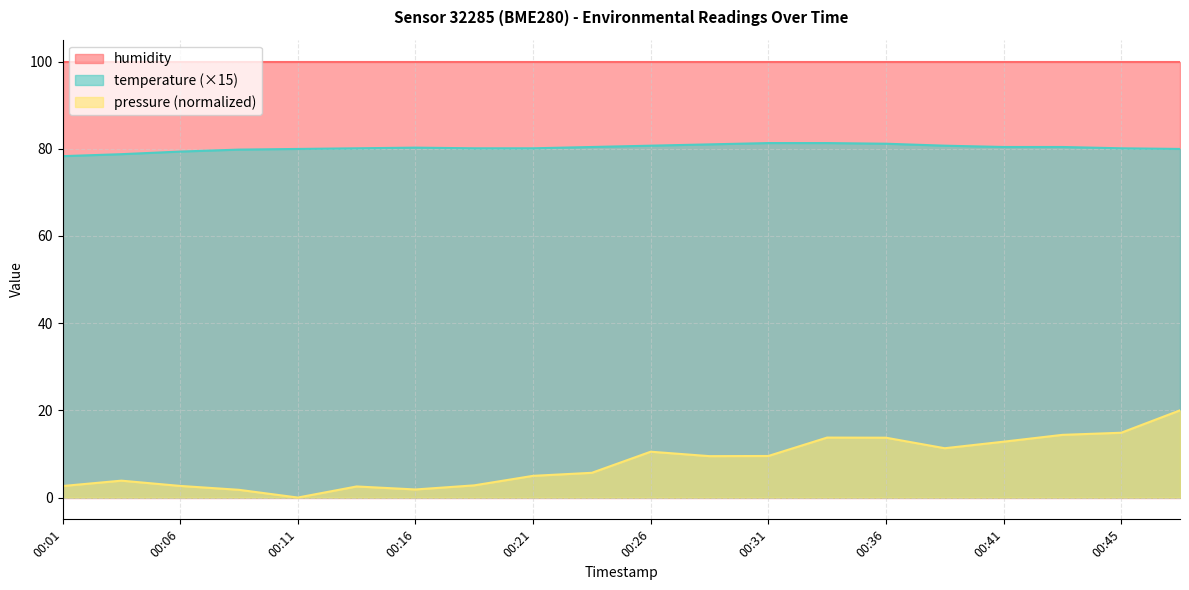

How many interior local valleys does the pressure_norm series have?

4